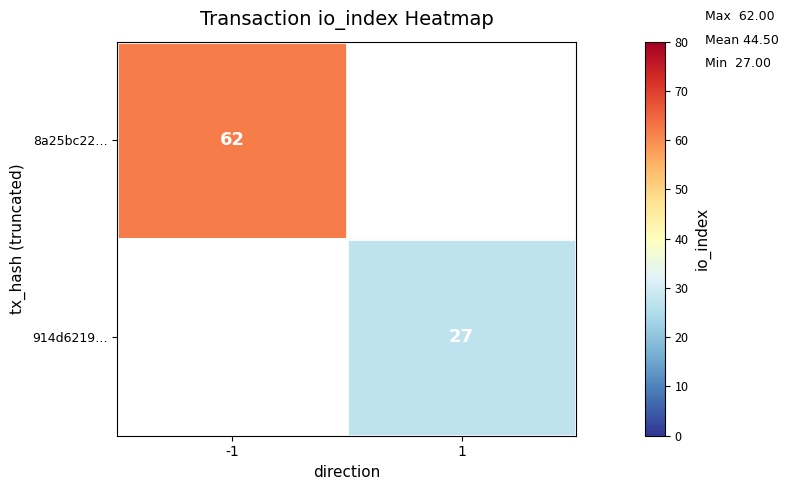

Is it true that 914d6219… equals 27 at 1?

True